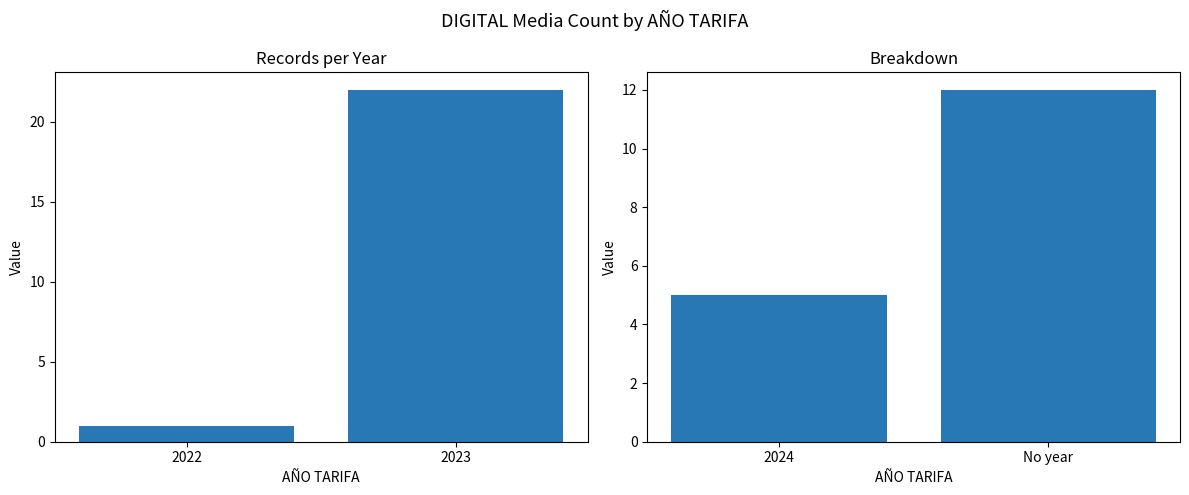

Rank the categories by value from highest to lowest.

2023, 2022